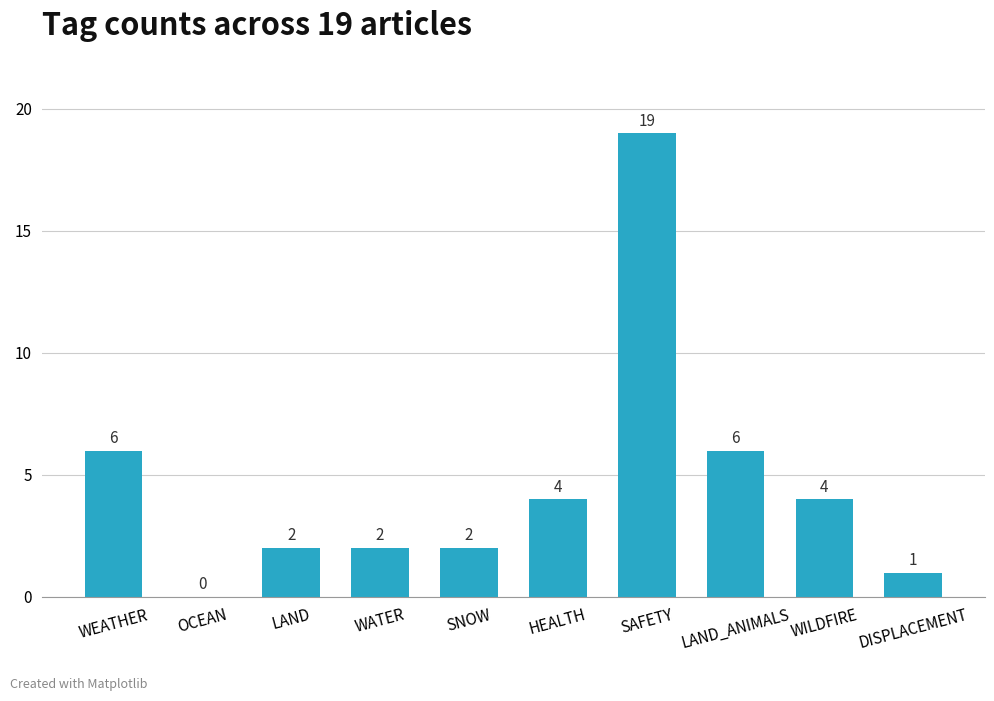

How many data points does each series have?

10